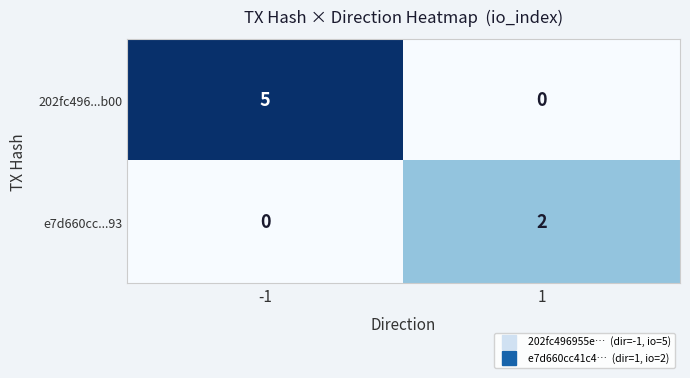

Rank the series by their maximum value, from lowest to highest.

e7d660cc...93, 202fc496...b00